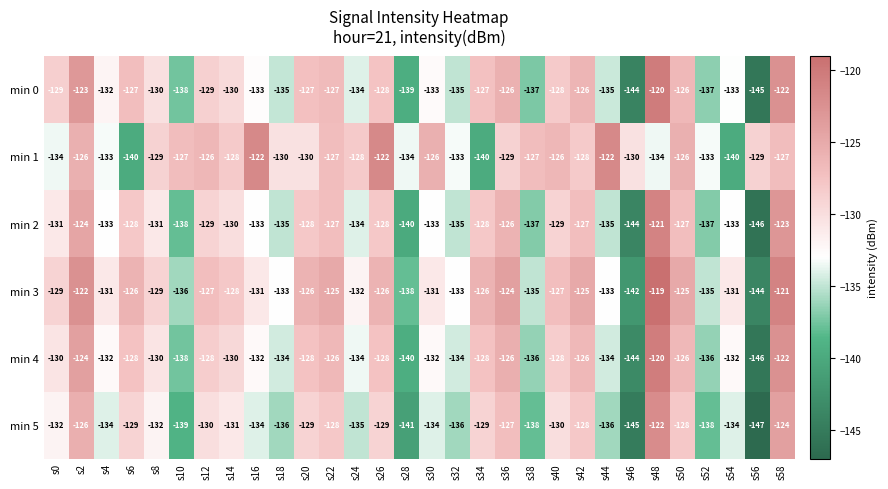

What is the total value across all series at s10?

-816